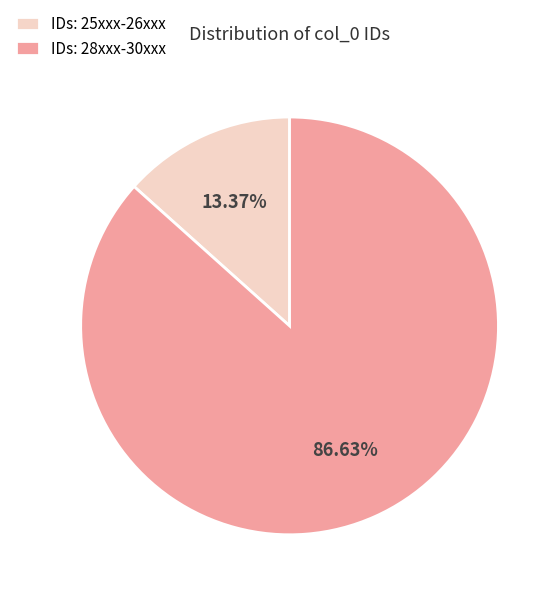

Is the sum of IDs: 25xxx-26xxx and IDs: 28xxx-30xxx greater than half?

Yes